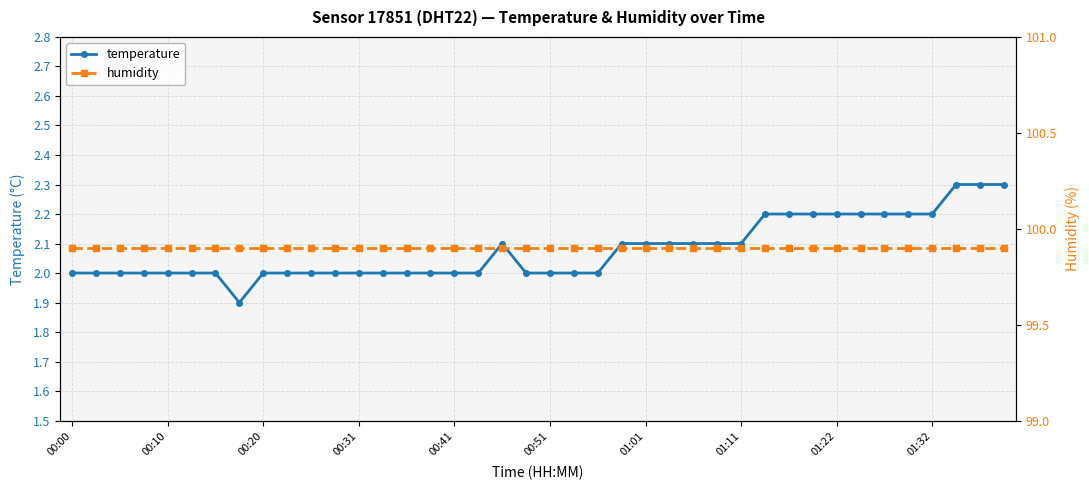

The temperature series shows 2.3 at 37. True or false?

True